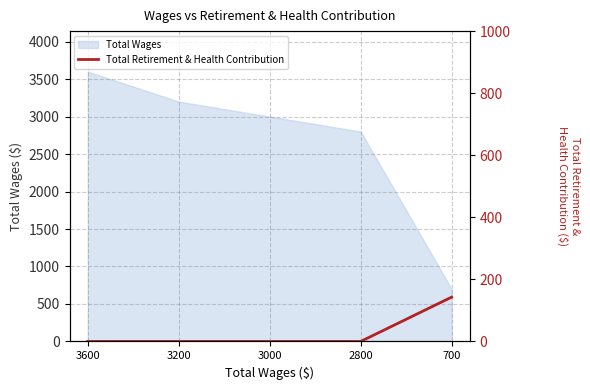

Where is Total Wages nearest to the value 2150?

2800